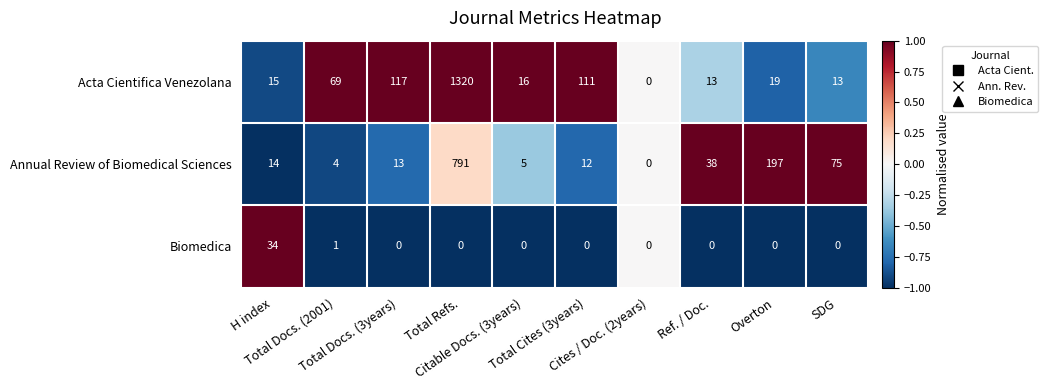

What is the greatest value displayed?

1320